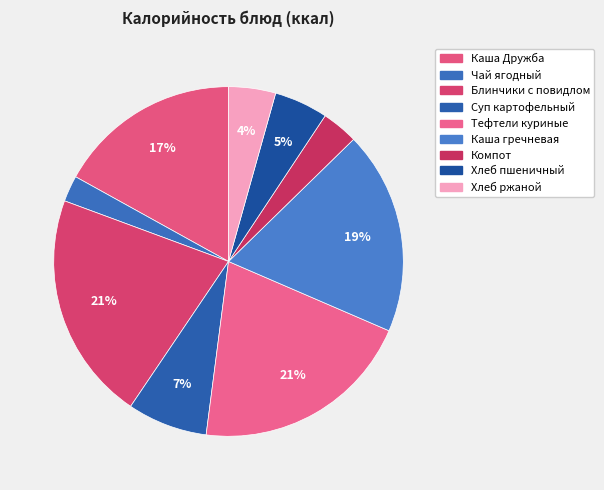

What is the total percentage of Чай ягодный and Блинчики с повидлом?

23.6%